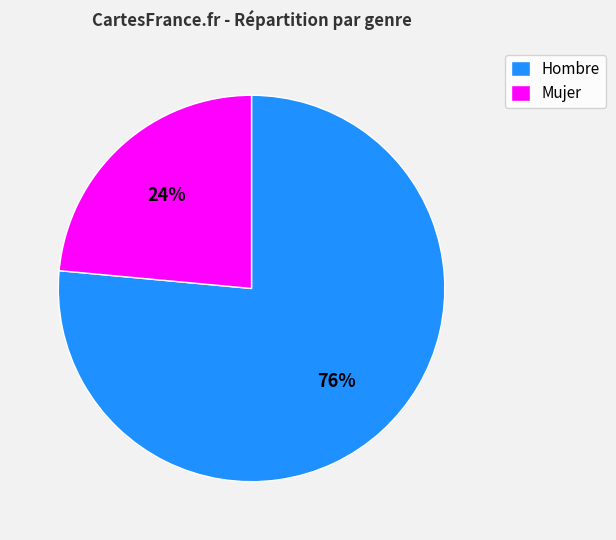

Between Mujer and Hombre, which is larger?

Hombre